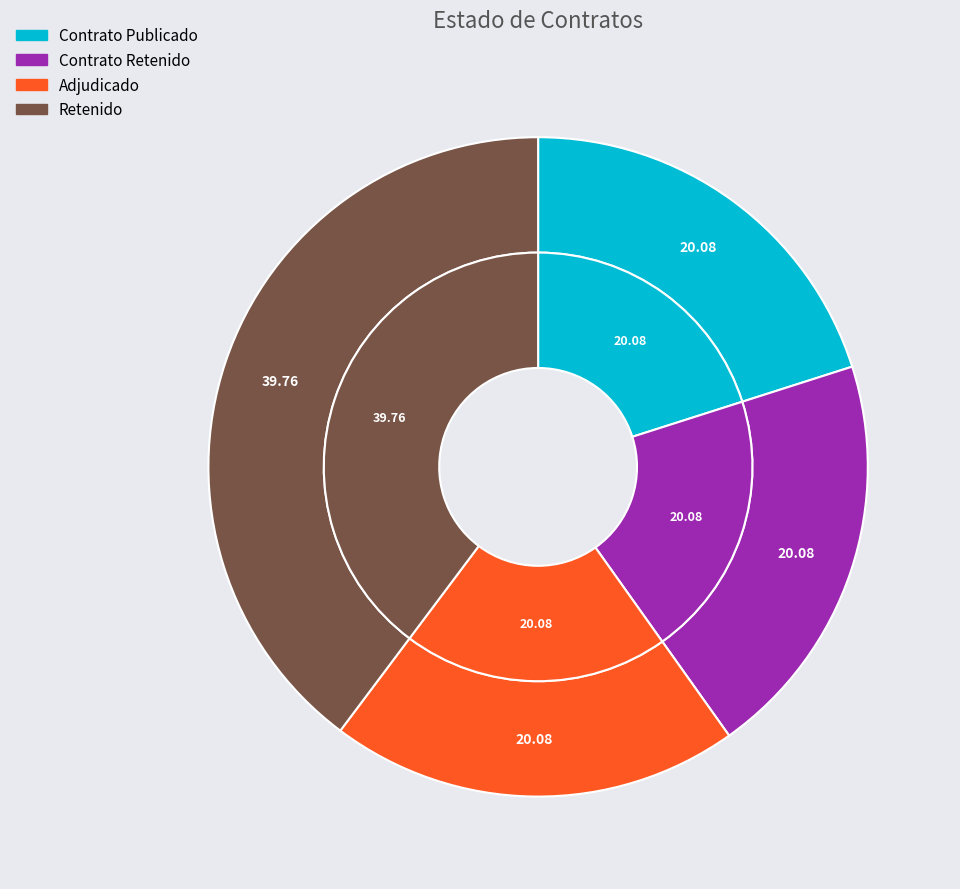

What is the smallest slice in the pie chart?

ADJ